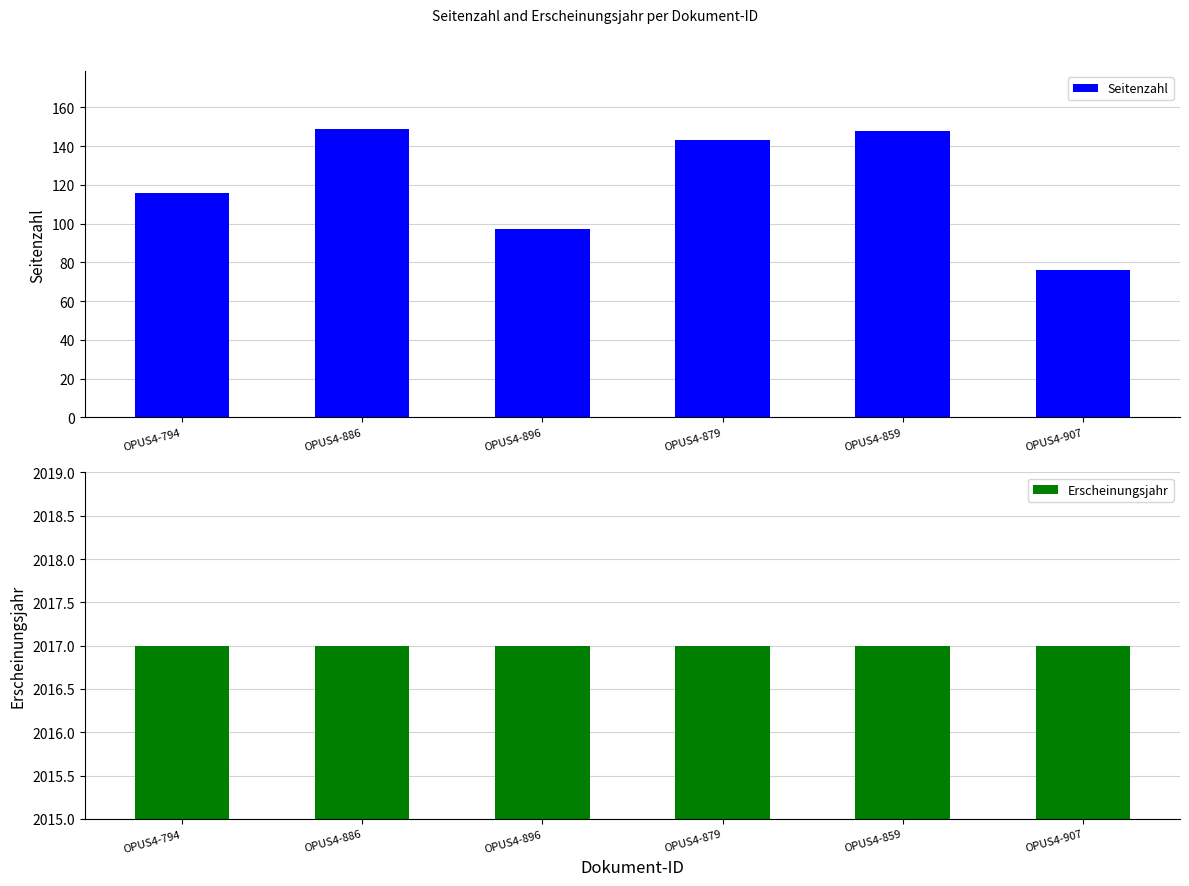

What is the smallest value displayed?

76